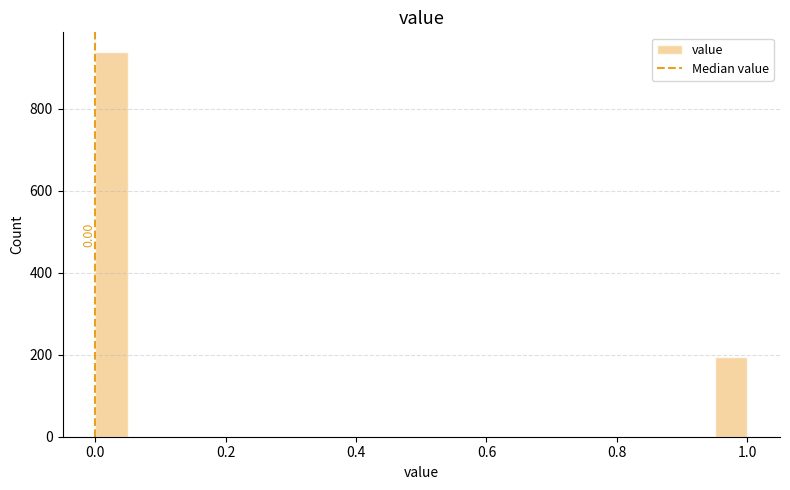

Read against the x-axis, roughly where is the centre of the tallest bar?

0.02